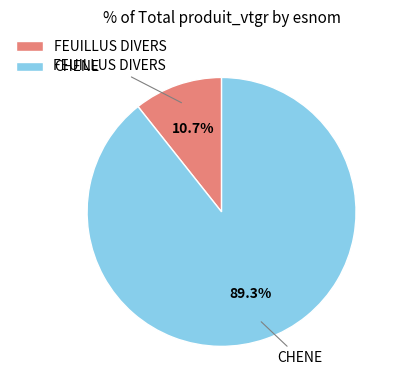

What is the smallest slice in the pie chart?

FEUILLUS DIVERS